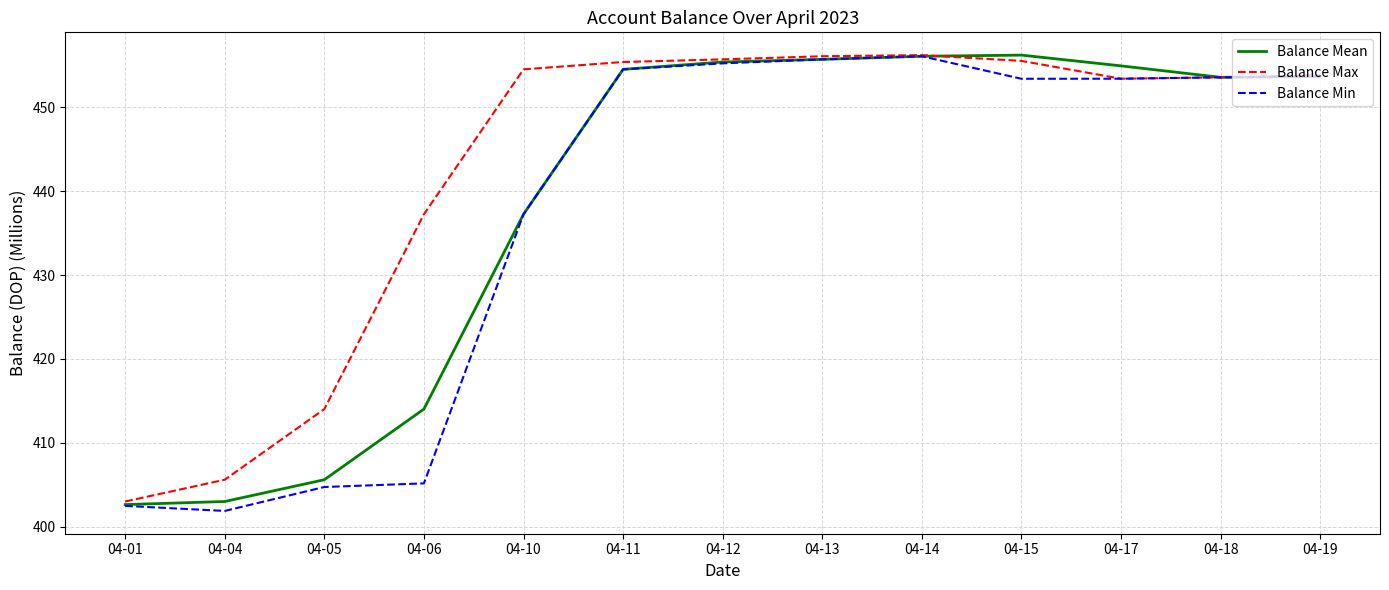

At how many categories does at least one series exceed 452?

9